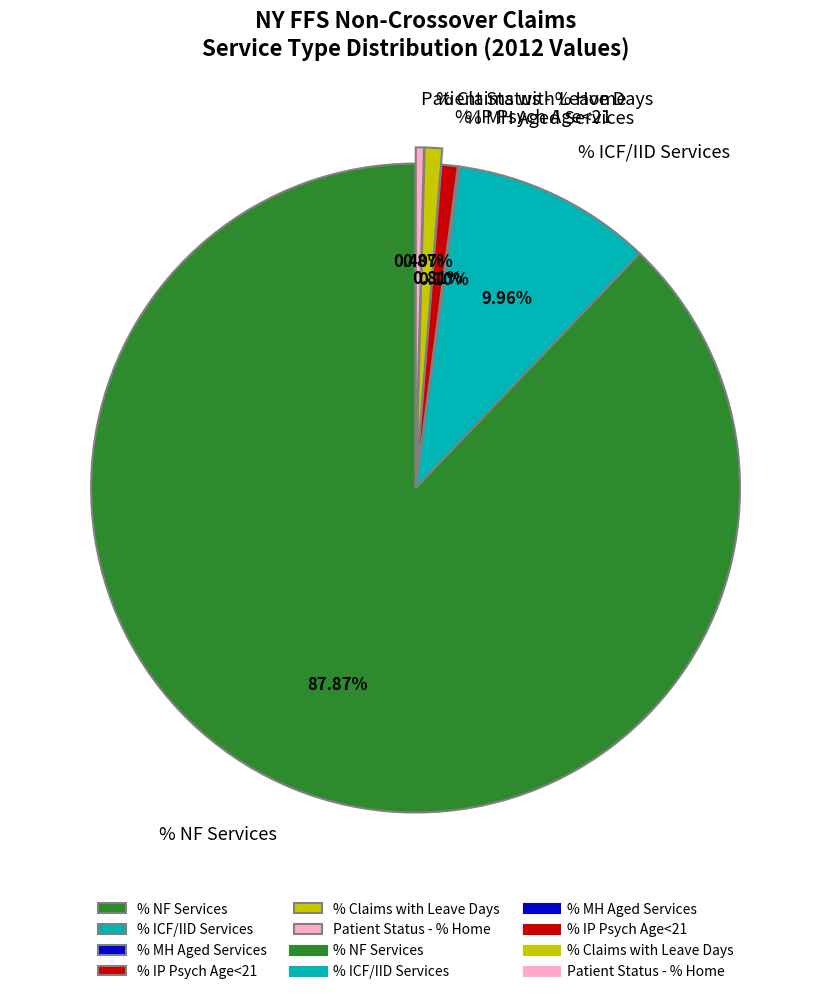

To the nearest percent, what is the average slice percentage?

17%